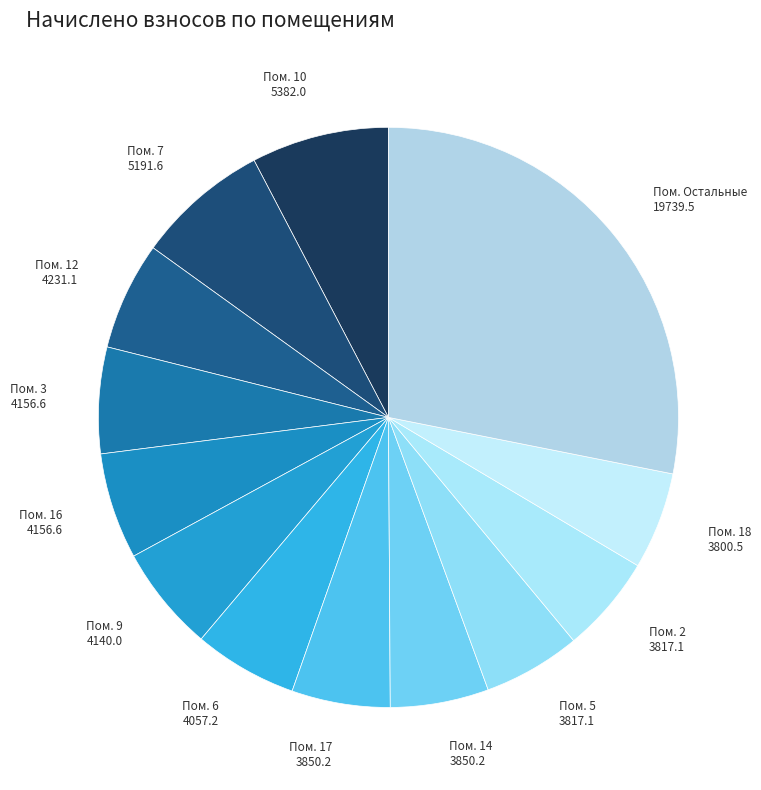

How many slices are in this pie chart?

13